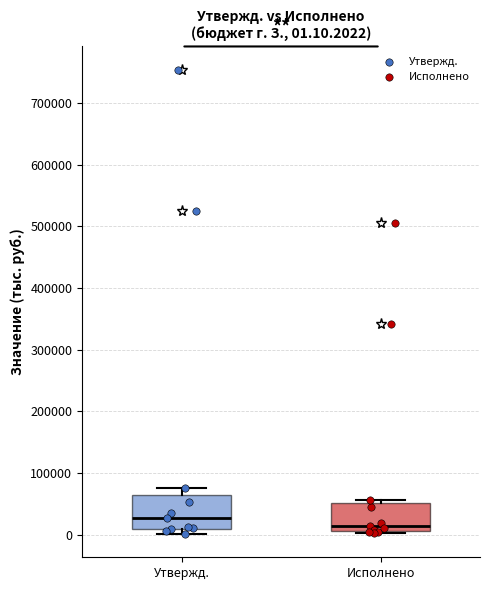

Which box has the highest median line?

Утвержд.